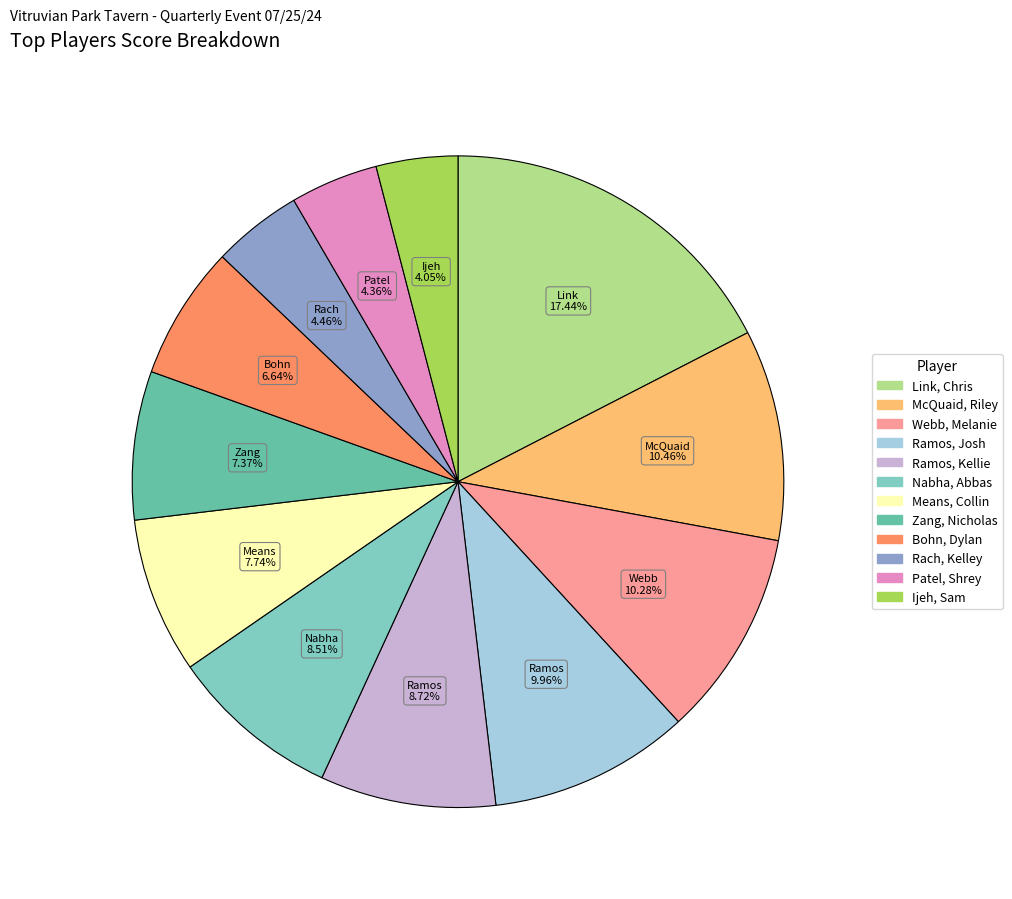

Does McQuaid, Riley account for over 50% of the chart?

No